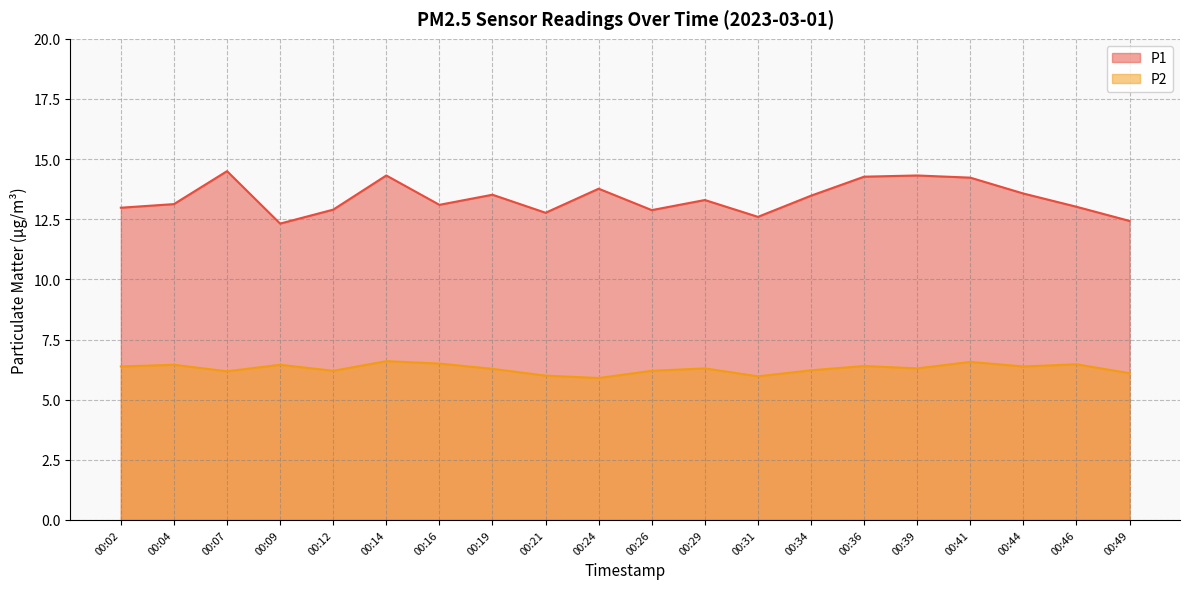

Reading left to right, what are all the values shown in this chart?

P1: 13.0	13.1	14.5	12.3	12.9	14.3	13.1	13.5	12.8	13.8	12.9	13.3	12.6	13.5	14.3	14.3	14.2	13.6	13.0	12.4
P2: 6.4	6.5	6.2	6.5	6.2	6.6	6.5	6.3	6.0	5.9	6.2	6.3	6.0	6.2	6.4	6.3	6.6	6.4	6.5	6.1